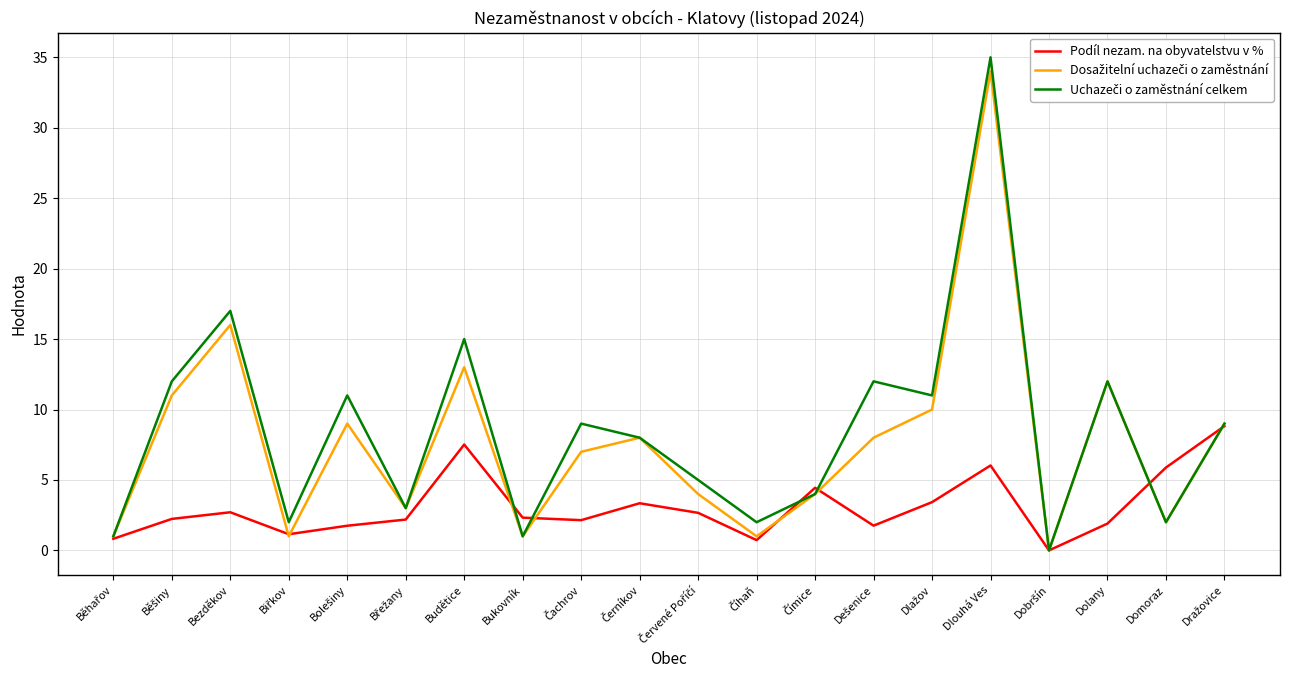

Which category has the highest value across all series?

Dlouhá Ves